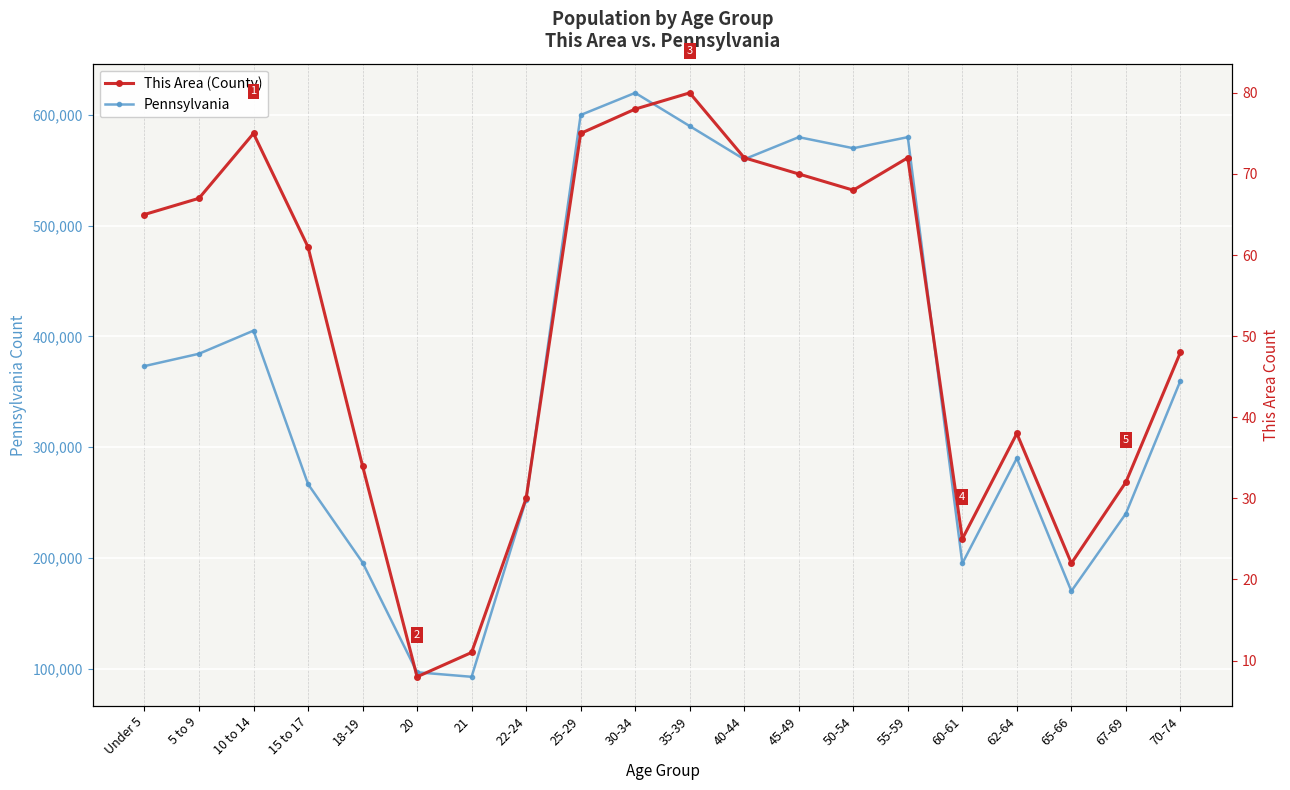

How many interior local valleys does the Pennsylvania series have?

5